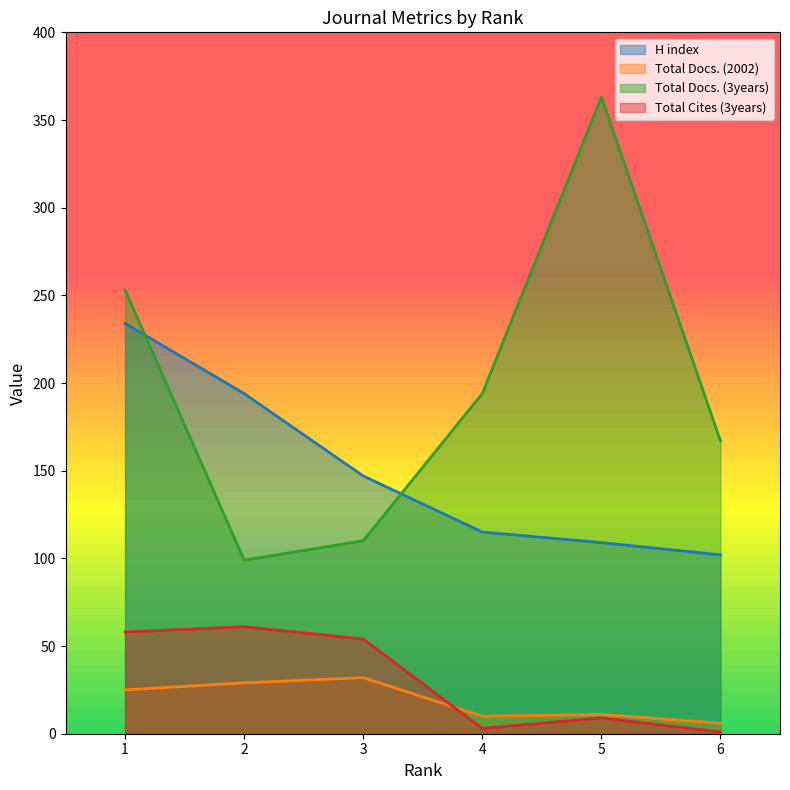

What is the spread (max minus min) of values at 1?

228